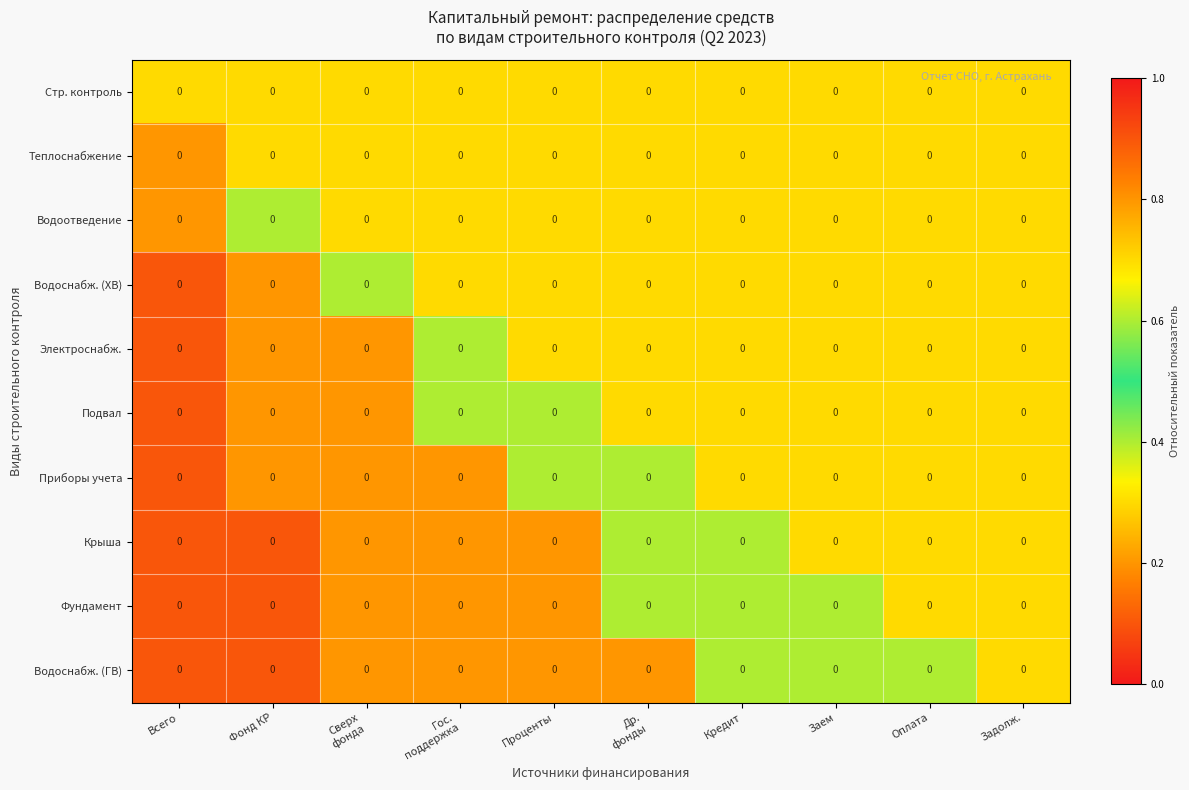

Reading right to left, what are all the values shown in this chart?

Стр. контроль: Задолж.=0.0	Оплата=0.0	Заем=0.0	Кредит=0.0	Др.
фонды=0.0	Проценты=0.0	Гос.
поддержка=0.0	Сверх
фонда=0.0	Фонд КР=0.0	Всего=0.0
Теплоснабжение: Задолж.=0.0	Оплата=0.0	Заем=0.0	Кредит=0.0	Др.
фонды=0.0	Проценты=0.0	Гос.
поддержка=0.0	Сверх
фонда=0.0	Фонд КР=0.0	Всего=0.0
Водоотведение: Задолж.=0.0	Оплата=0.0	Заем=0.0	Кредит=0.0	Др.
фонды=0.0	Проценты=0.0	Гос.
поддержка=0.0	Сверх
фонда=0.0	Фонд КР=0.0	Всего=0.0
Водоснабж. (ХВ): Задолж.=0.0	Оплата=0.0	Заем=0.0	Кредит=0.0	Др.
фонды=0.0	Проценты=0.0	Гос.
поддержка=0.0	Сверх
фонда=0.0	Фонд КР=0.0	Всего=0.0
Электроснабж.: Задолж.=0.0	Оплата=0.0	Заем=0.0	Кредит=0.0	Др.
фонды=0.0	Проценты=0.0	Гос.
поддержка=0.0	Сверх
фонда=0.0	Фонд КР=0.0	Всего=0.0
Подвал: Задолж.=0.0	Оплата=0.0	Заем=0.0	Кредит=0.0	Др.
фонды=0.0	Проценты=0.0	Гос.
поддержка=0.0	Сверх
фонда=0.0	Фонд КР=0.0	Всего=0.0
Приборы учета: Задолж.=0.0	Оплата=0.0	Заем=0.0	Кредит=0.0	Др.
фонды=0.0	Проценты=0.0	Гос.
поддержка=0.0	Сверх
фонда=0.0	Фонд КР=0.0	Всего=0.0
Крыша: Задолж.=0.0	Оплата=0.0	Заем=0.0	Кредит=0.0	Др.
фонды=0.0	Проценты=0.0	Гос.
поддержка=0.0	Сверх
фонда=0.0	Фонд КР=0.0	Всего=0.0
Фундамент: Задолж.=0.0	Оплата=0.0	Заем=0.0	Кредит=0.0	Др.
фонды=0.0	Проценты=0.0	Гос.
поддержка=0.0	Сверх
фонда=0.0	Фонд КР=0.0	Всего=0.0
Водоснабж. (ГВ): Задолж.=0.0	Оплата=0.0	Заем=0.0	Кредит=0.0	Др.
фонды=0.0	Проценты=0.0	Гос.
поддержка=0.0	Сверх
фонда=0.0	Фонд КР=0.0	Всего=0.0